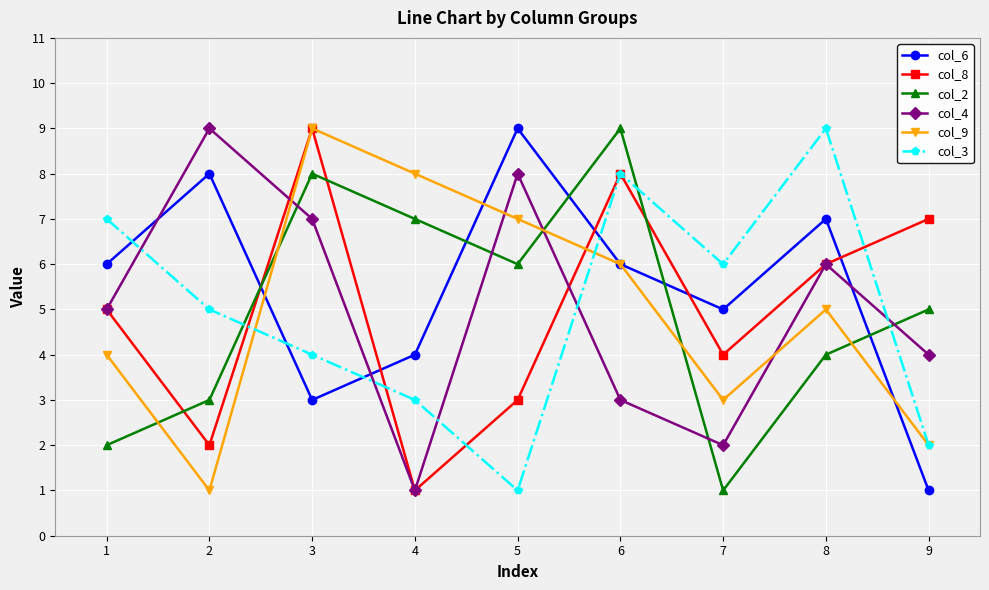

Is it true that col_3 equals 11 at 5?

False